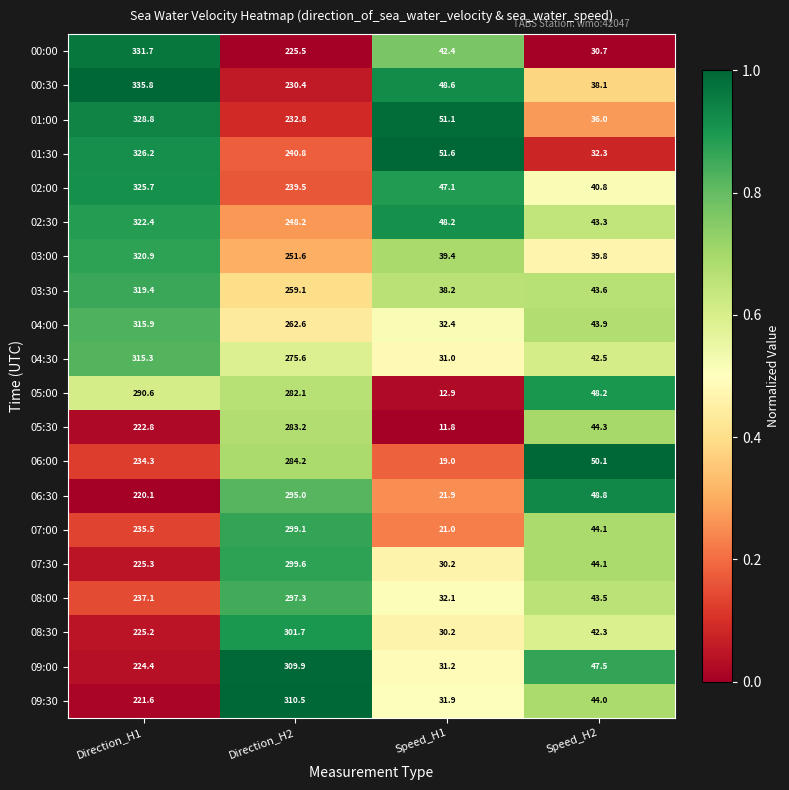

What is the greatest value displayed?

335.8